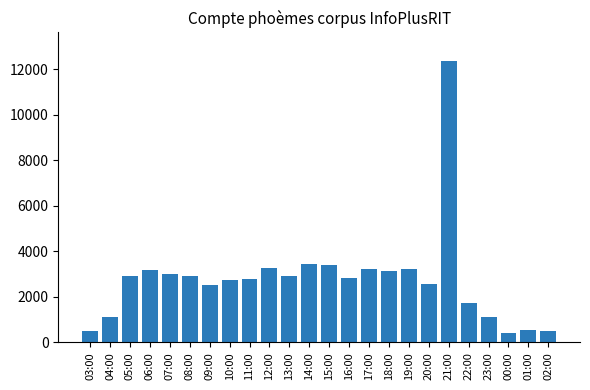

What is the smallest value displayed?

427